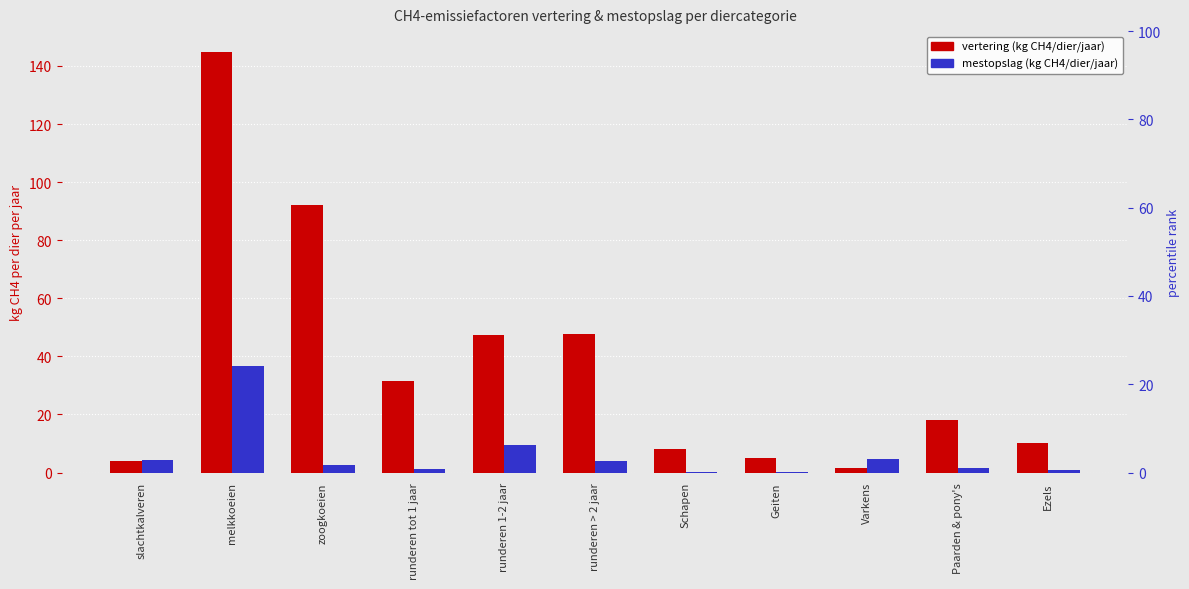

What is the sum of all vertering (kg CH4/dier/jaar) values?

409.6